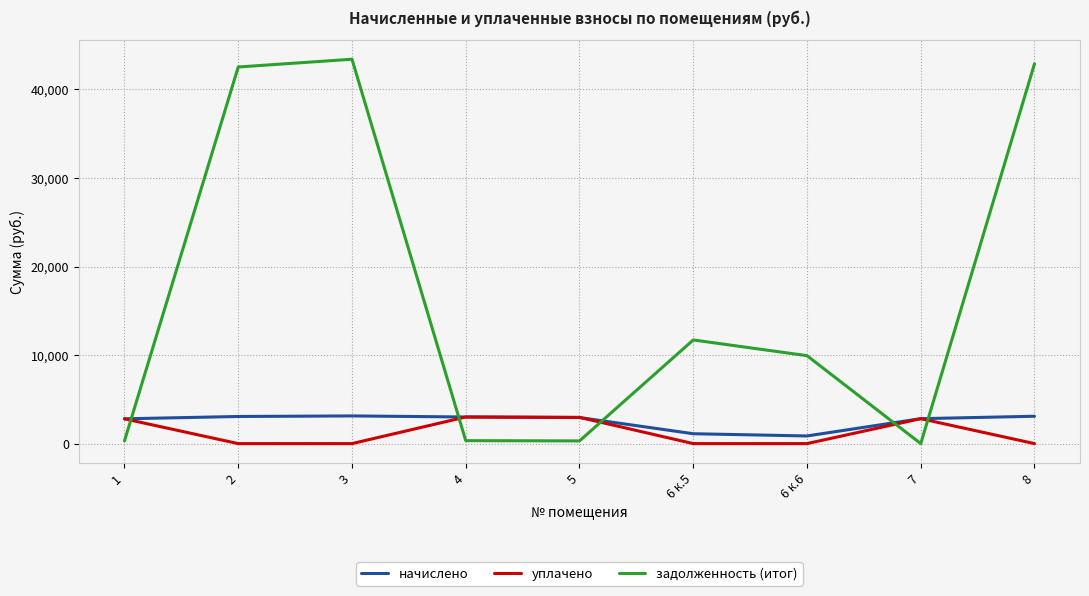

Is this an area chart (filled region under the line)?

No